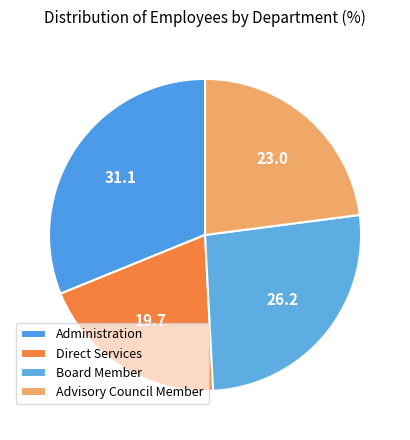

Between Direct Services and Advisory Council Member, which is larger?

Advisory Council Member